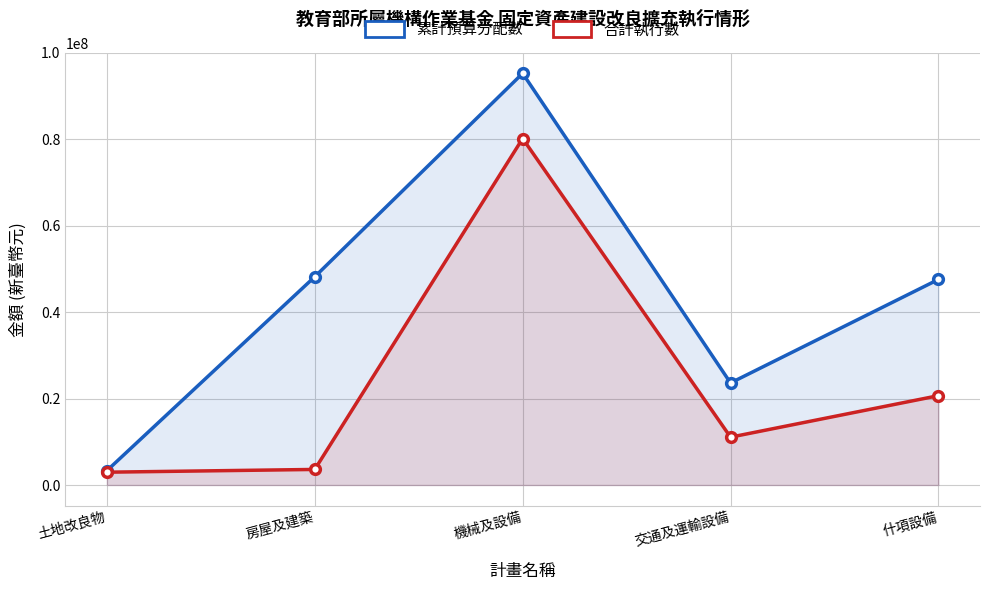

What is the label of the 1st point from the right?

什項設備